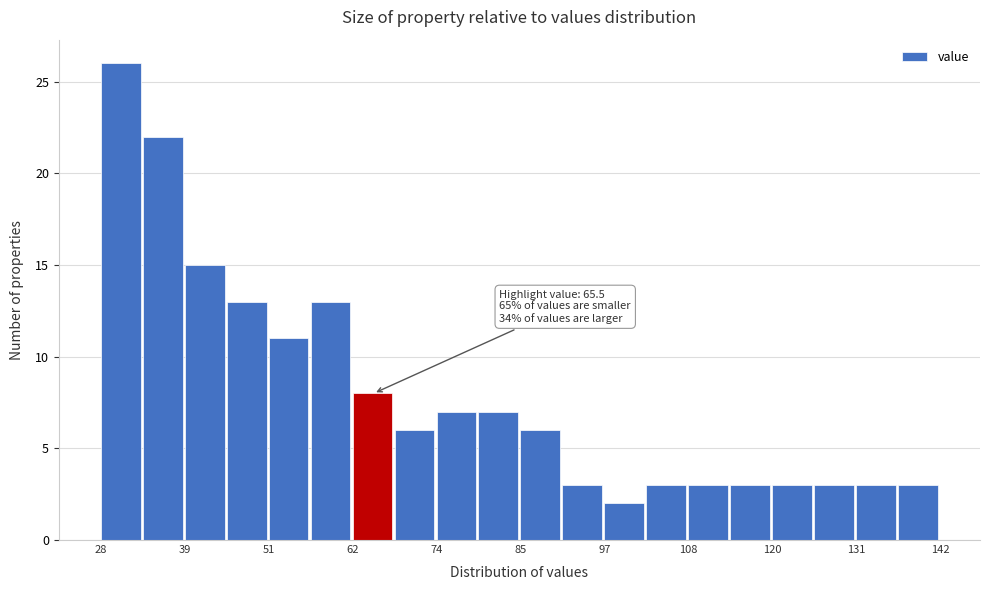

Read against the x-axis, roughly where is the centre of the tallest bar?

30